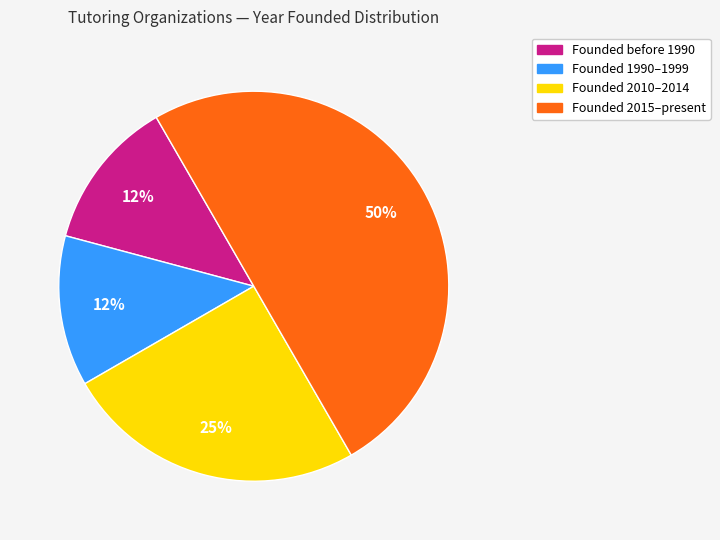

How many segments does this pie chart have?

4